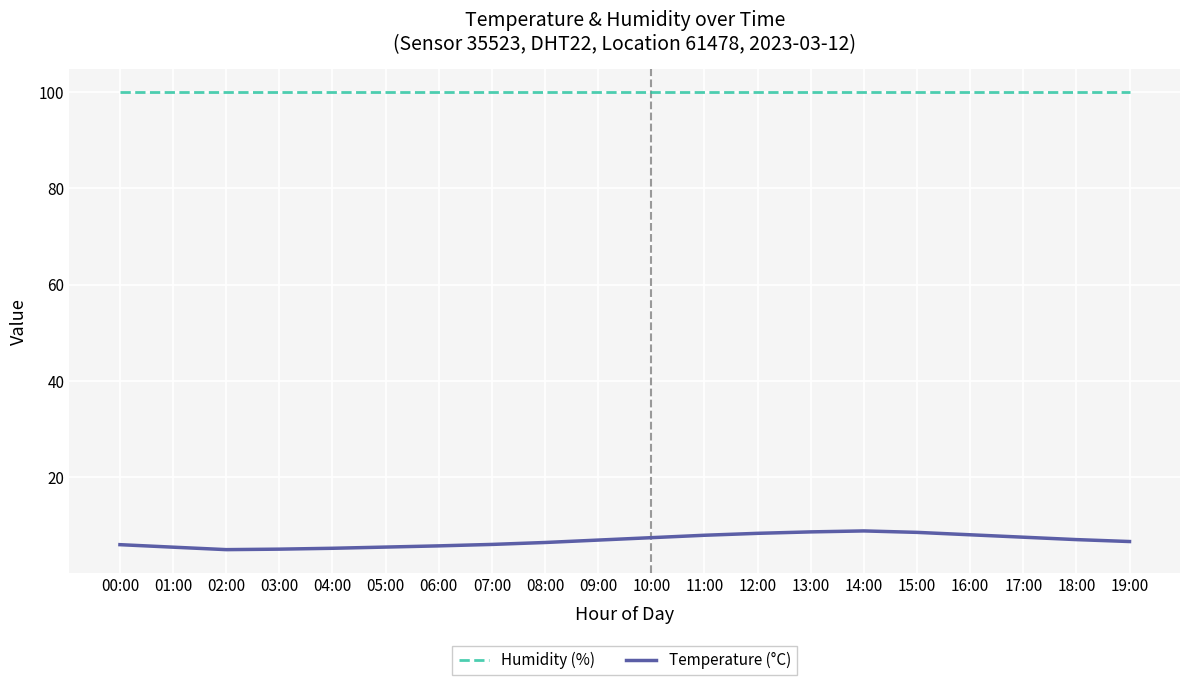

Does the chart display data point markers on the line(s)?

No